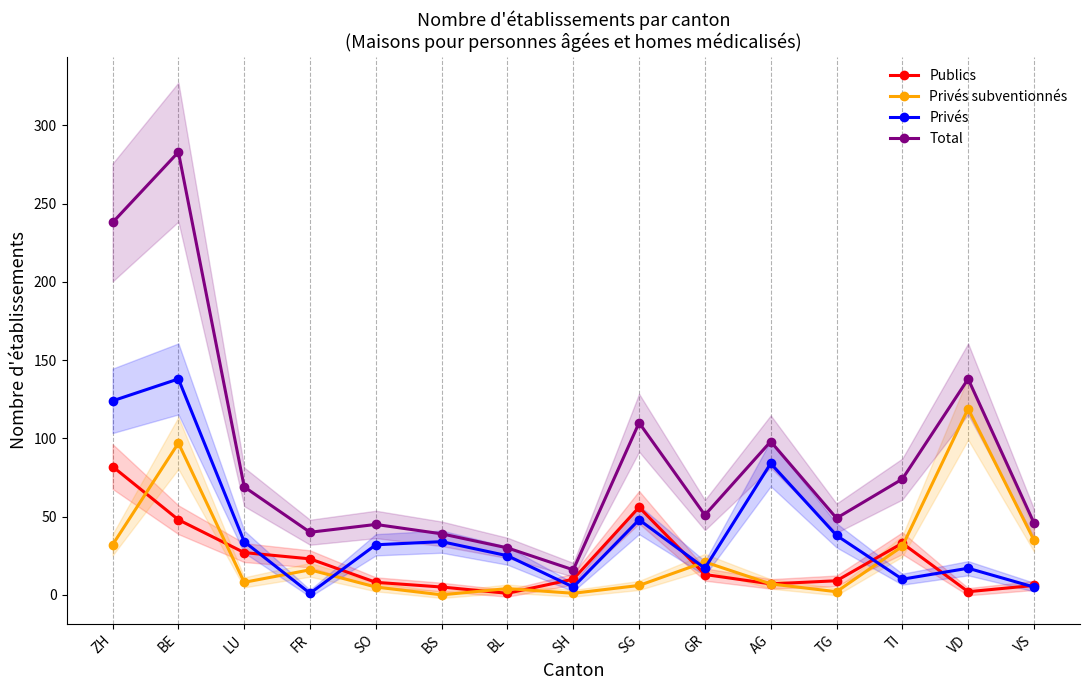

Where is Privés nearest to the value 69?

AG